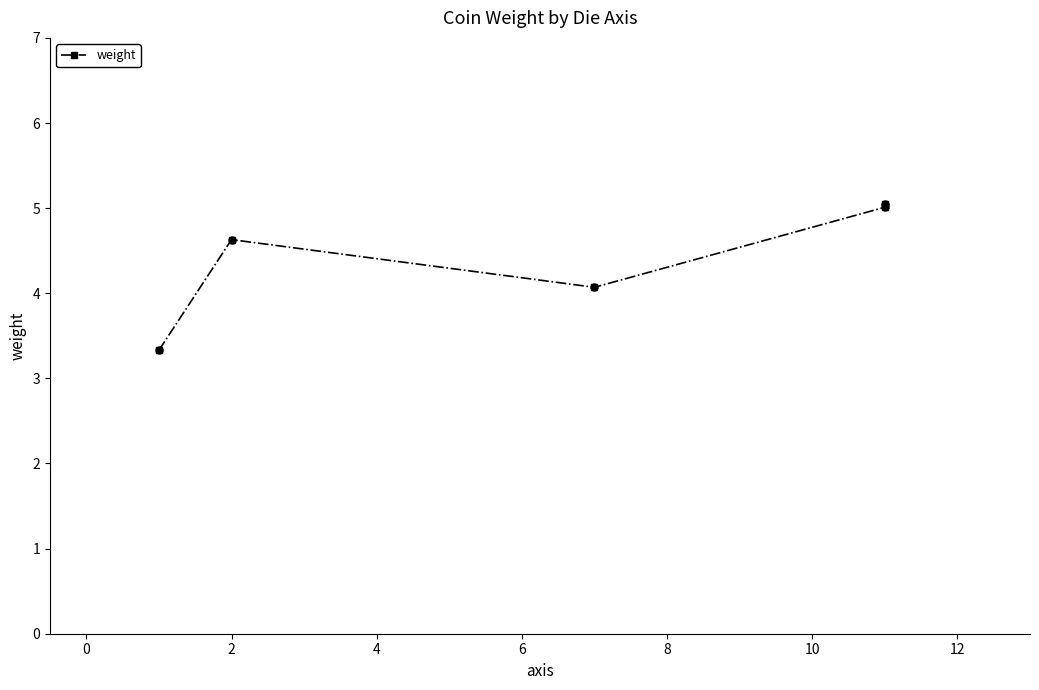

Which has a higher value, 6 or 4?

6